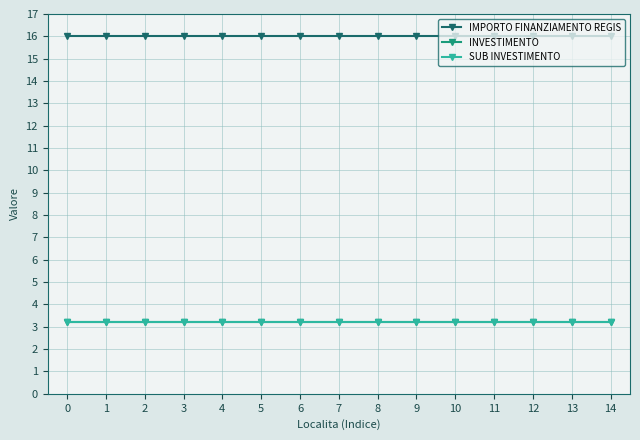

What is the average value of the IMPORTO FINANZIAMENTO REGIS series?

16.0